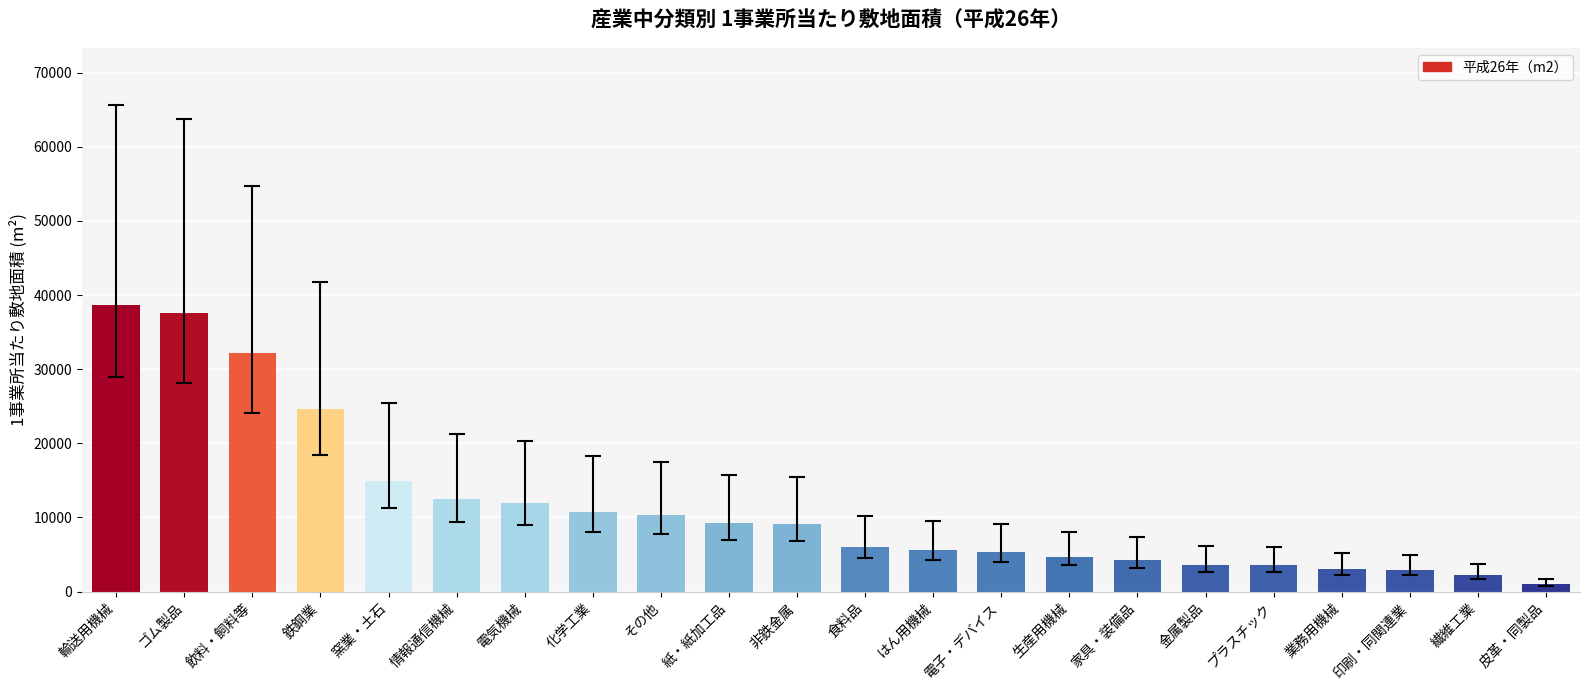

What is the value of the 11th bar from the left?

9130.8